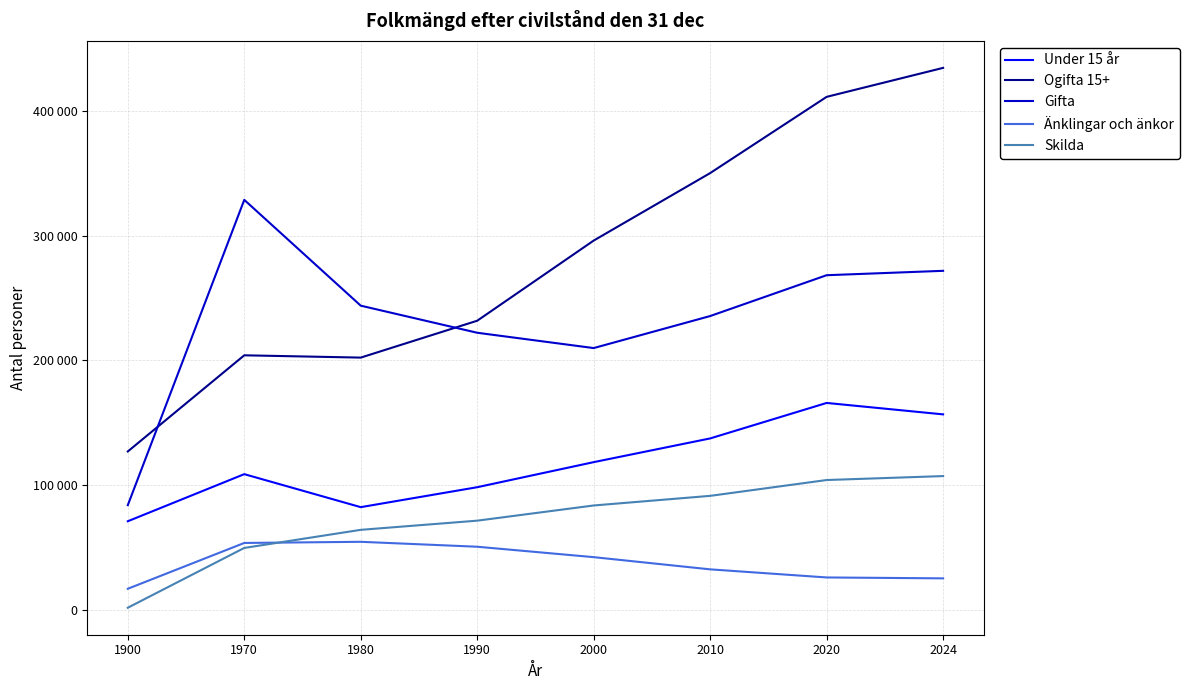

How many times do Änklingar och änkor and Skilda cross each other?

1